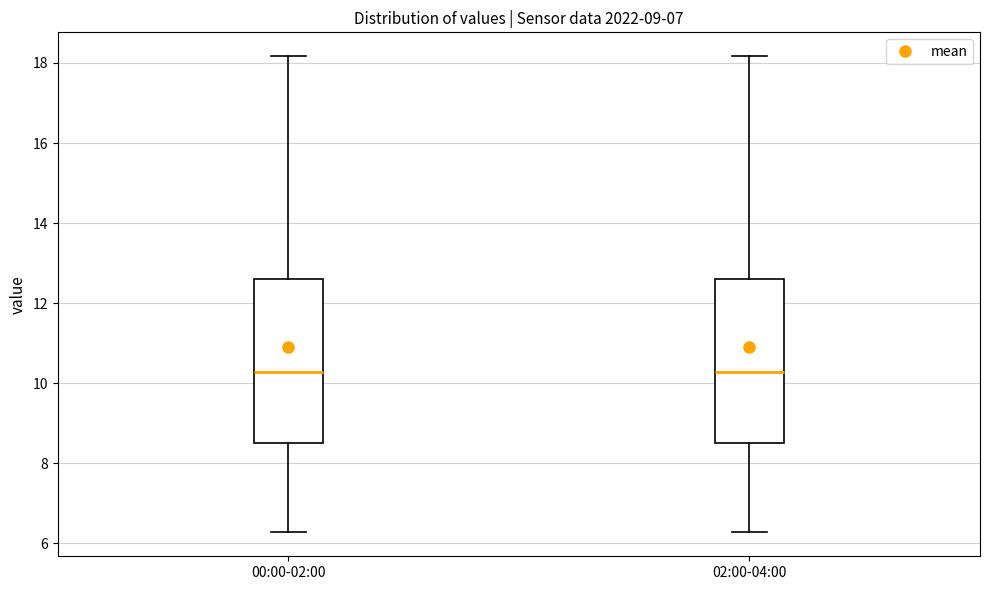

Reading left to right, transcribe this box plot: for each box, give where its median line is, the range the box spans, and where its two whiskers end, as read against the y-axis. The values are not printed on the chart, so give them approximately, as read against the axis.

00:00-02:00: median 10.2, box 8.6 to 12.6, whiskers 6.2 to 18.2
02:00-04:00: median 10.2, box 8.6 to 12.6, whiskers 6.2 to 18.2